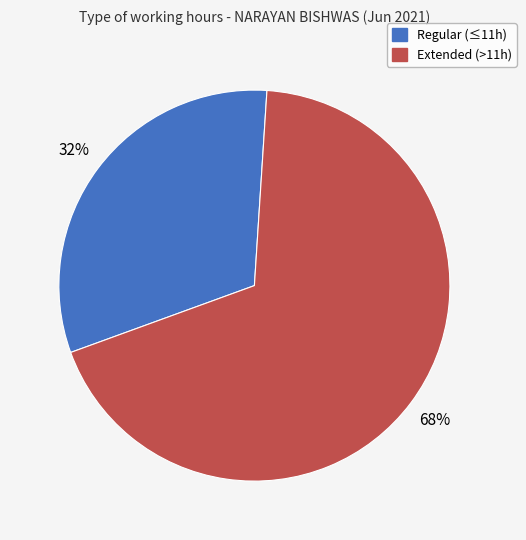

To the nearest percent, what is the average slice percentage?

50%